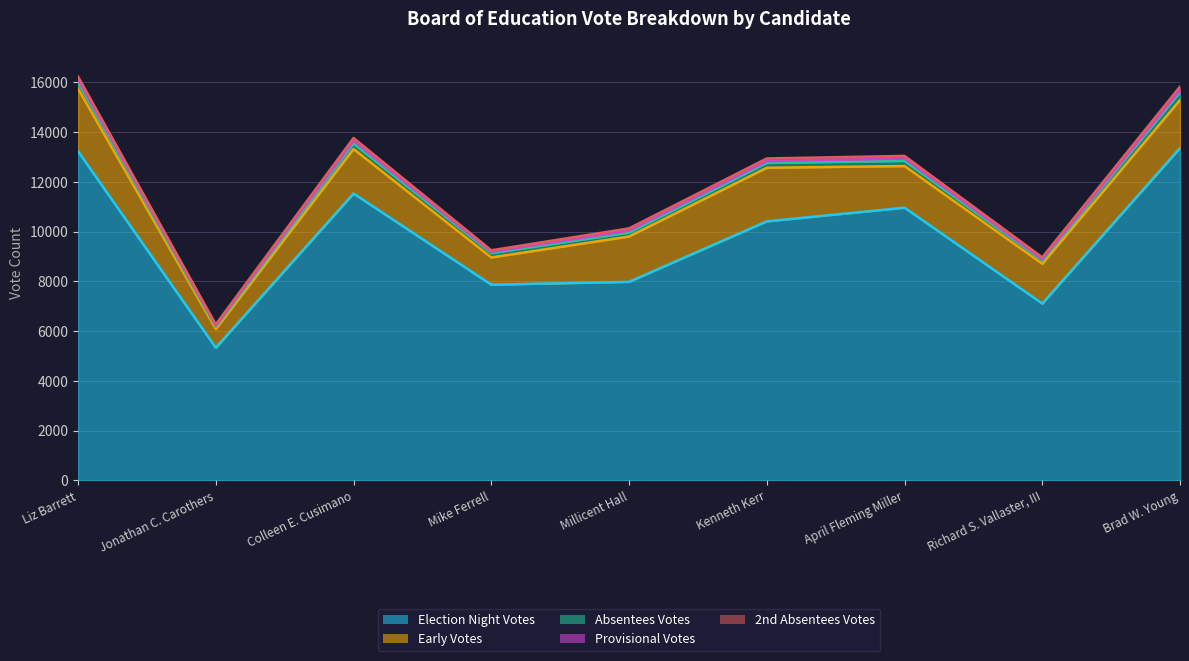

Where is the first local maximum for Early Votes?

Colleen E. Cusimano